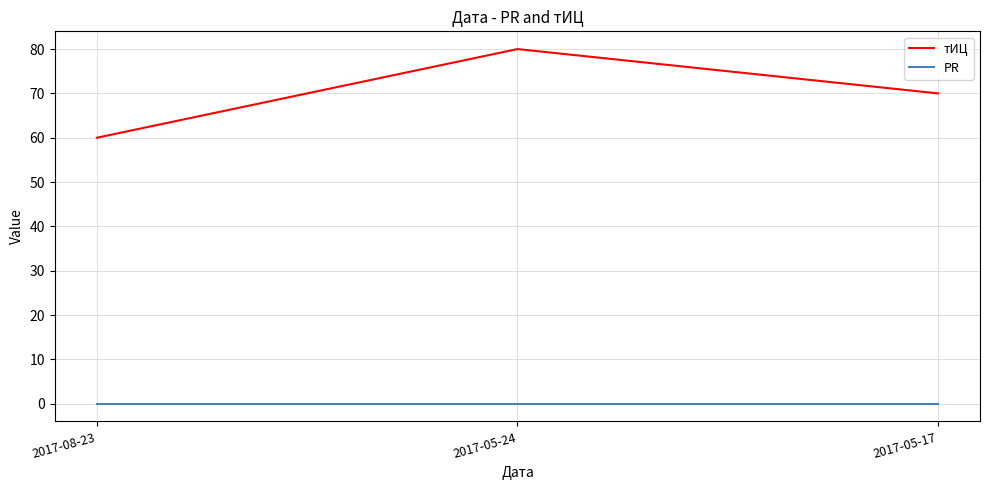

Does the chart have visible grid lines?

Yes